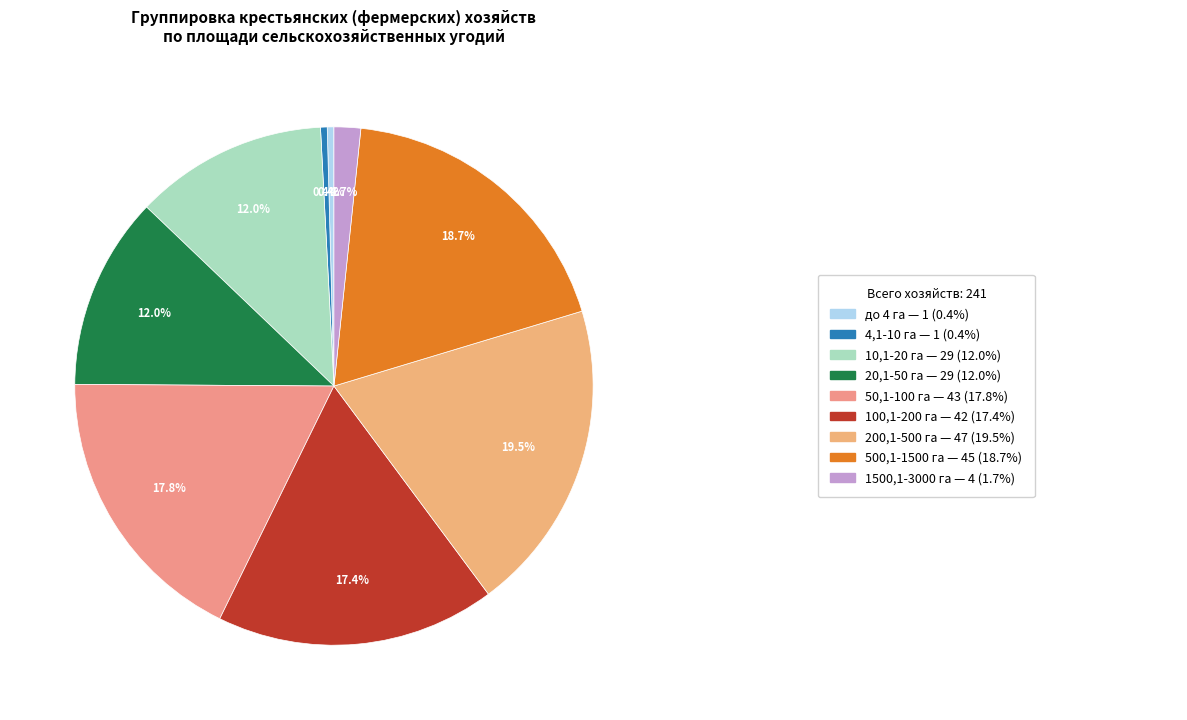

How many segments does this pie chart have?

9